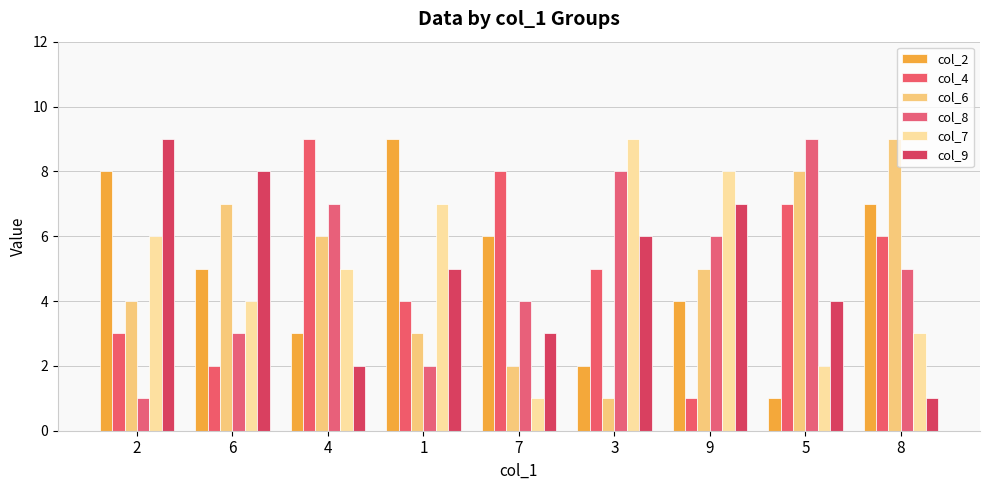

What is the total value across all series at 9?

31